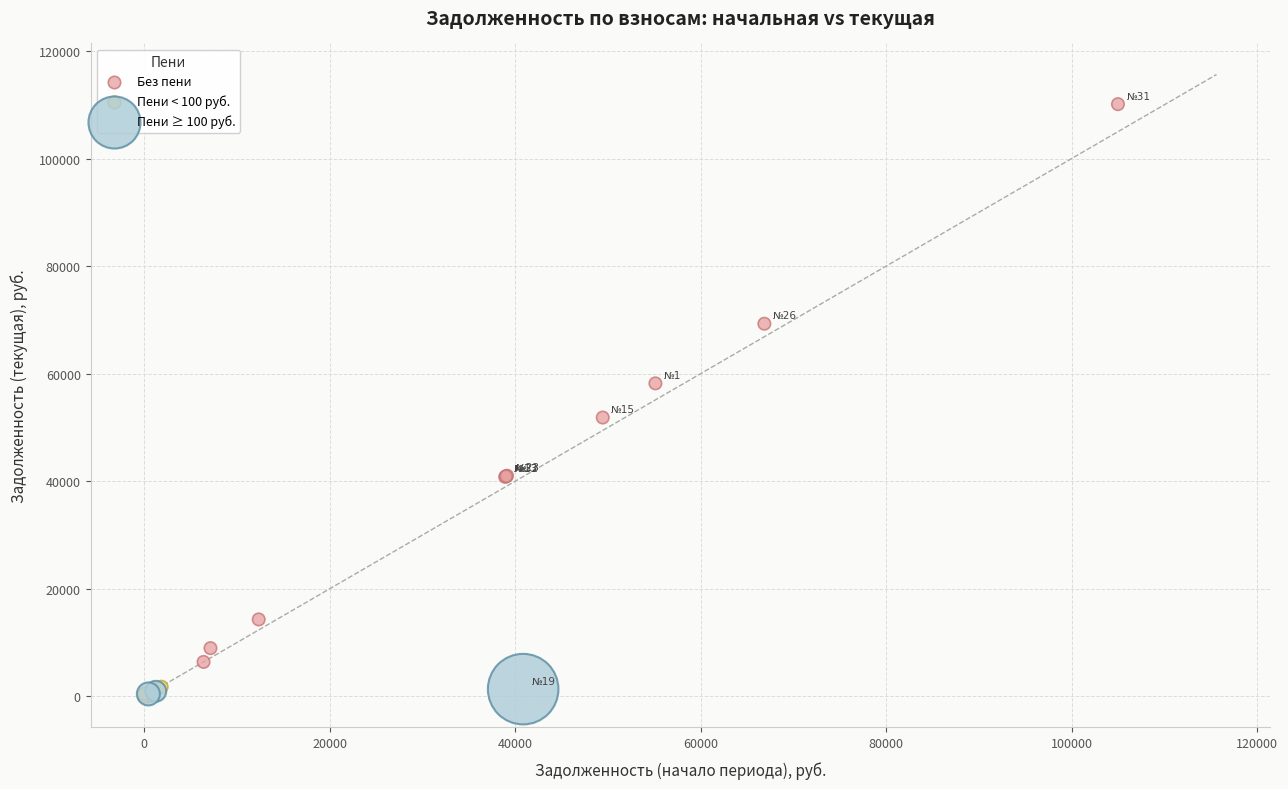

Which series has the largest Y range (max minus min)?

Без пени